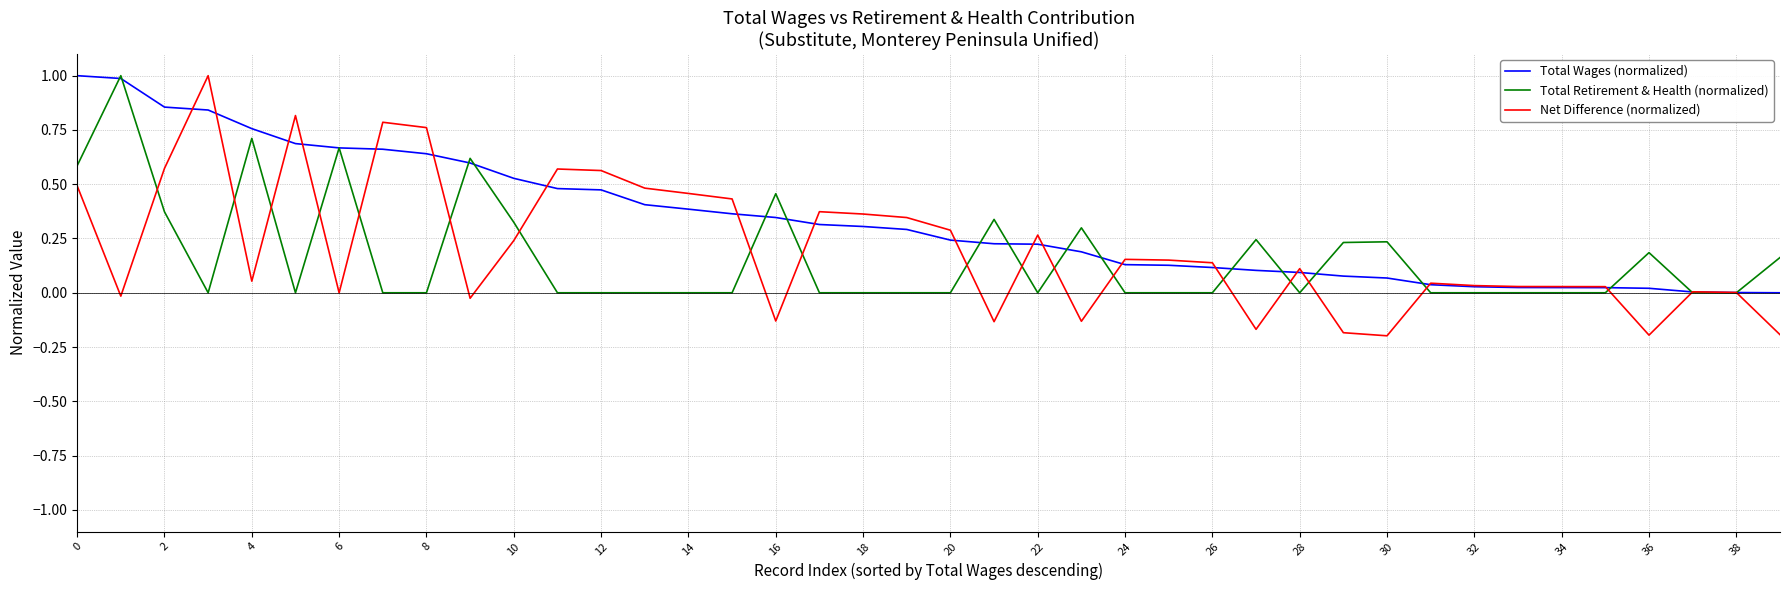

Which series has the largest total across all categories?

Total Wages (normalized)